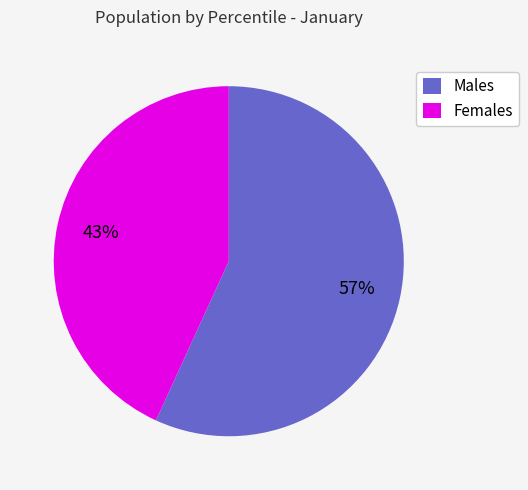

What is the majority slice?

Males